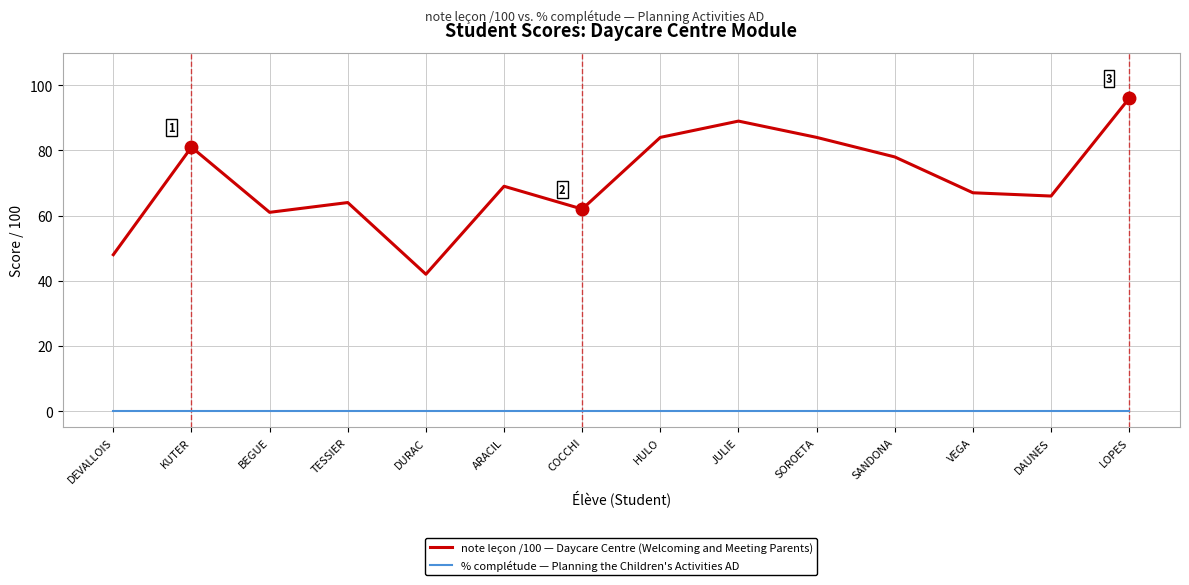

What is the difference between the maximum and minimum values in the note leçon /100 — Daycare Centre (Welcoming and Meeting Parents) series?

54